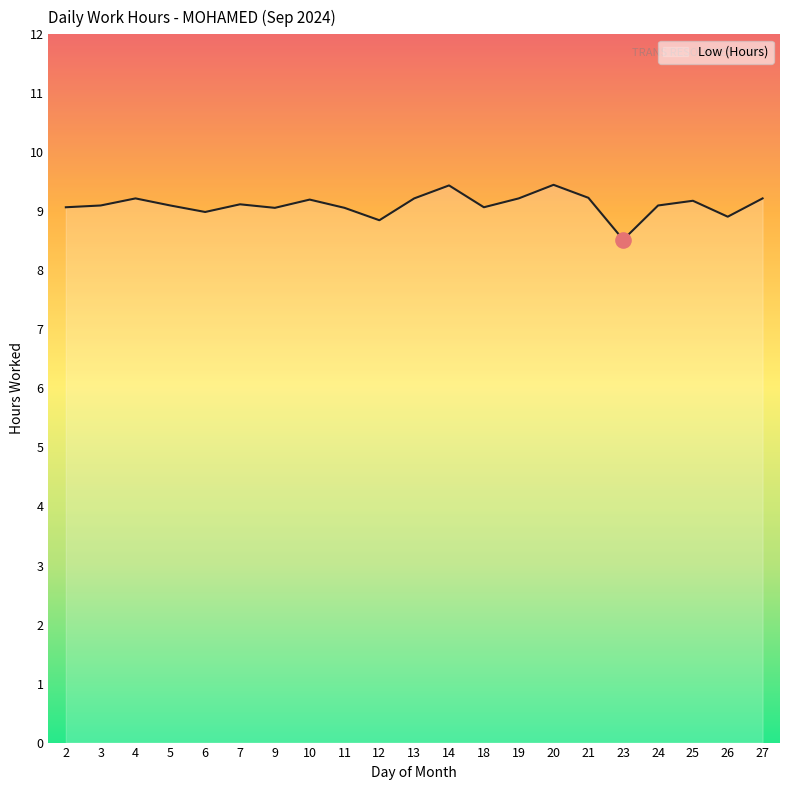

Between 4 and 26, which is larger?

4